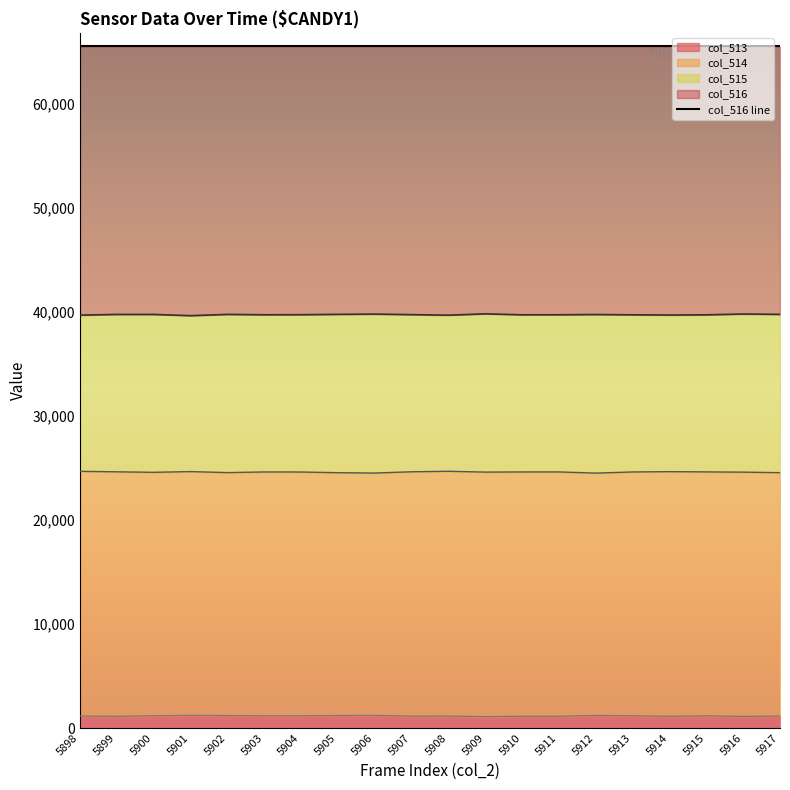

The col_513 series shows 1203 at 5902. True or false?

True